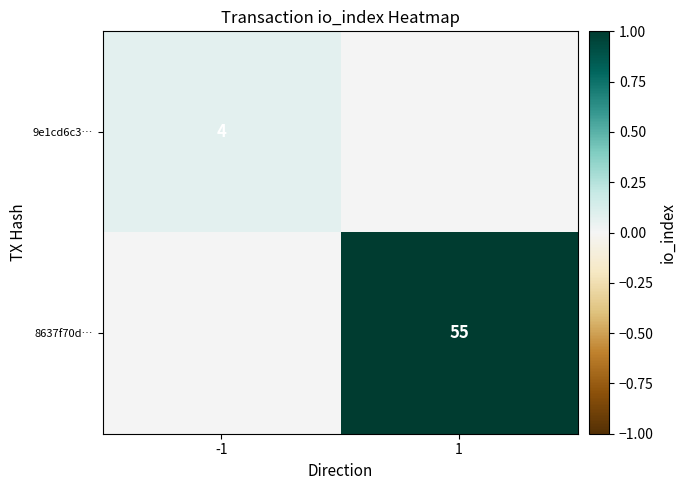

The value of 9e1cd6c3… at -1 is 4. True or false?

True